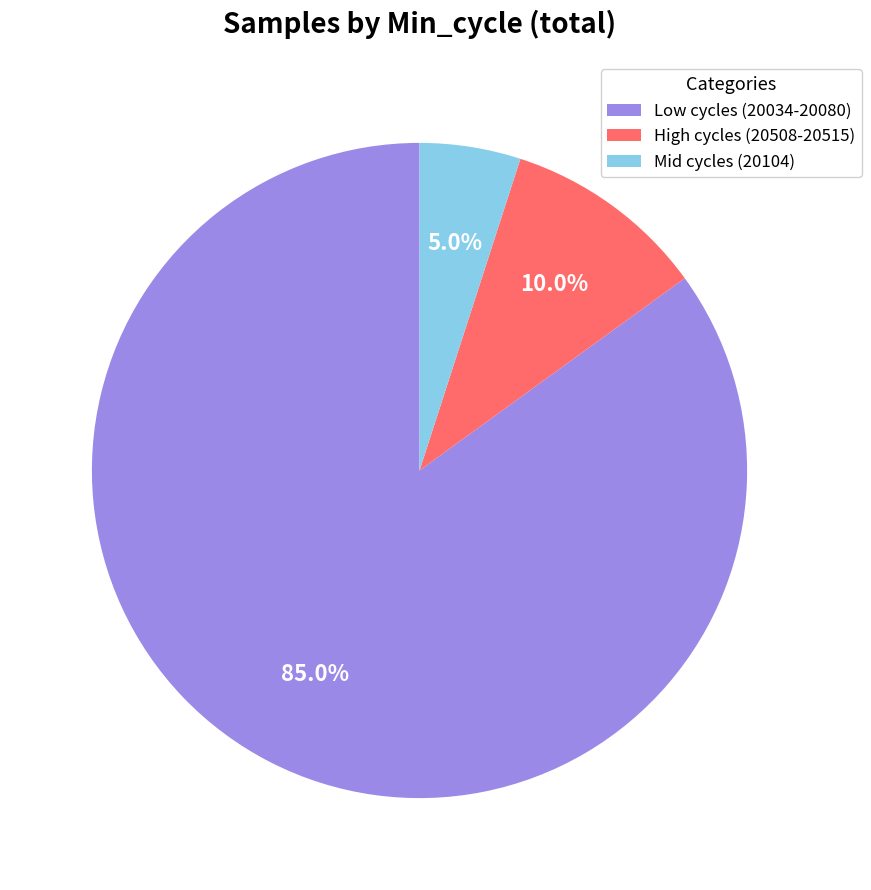

What portion of the pie excludes High cycles (20508-20515)?

90.0%